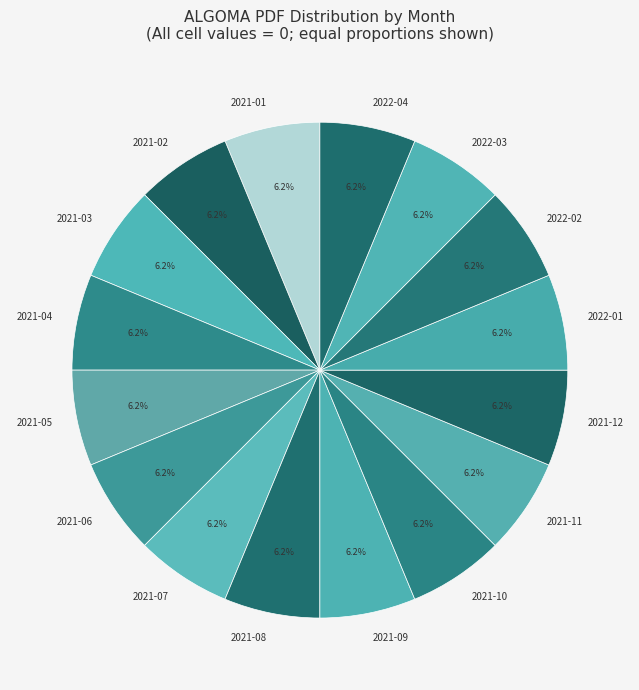

Approximately how many times larger is the value at 2022-03 compared to 2021-01?

1.0